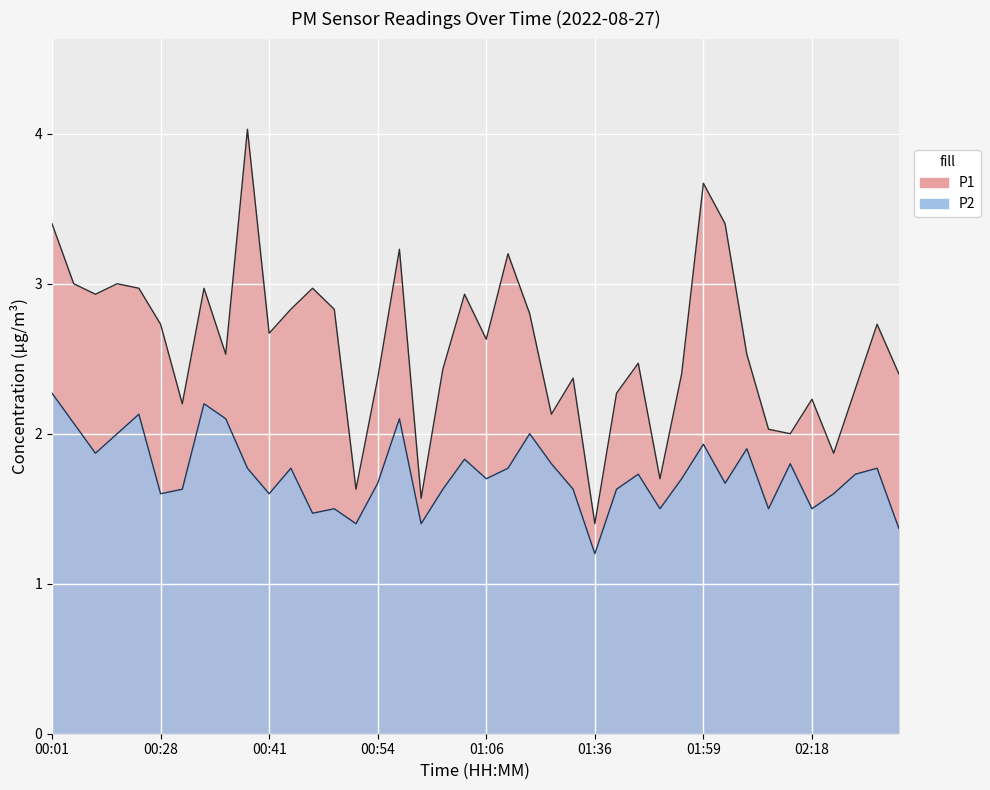

Which series has the largest total across all categories?

P1